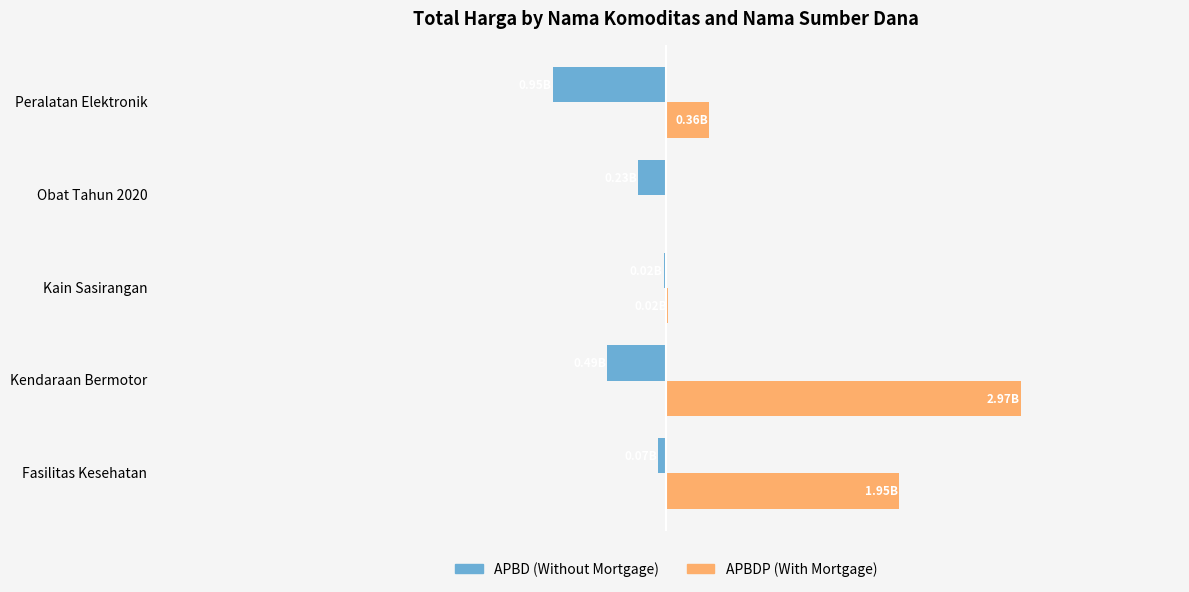

What are all the series names shown in the legend?

APBD (Without Mortgage), APBDP (With Mortgage)